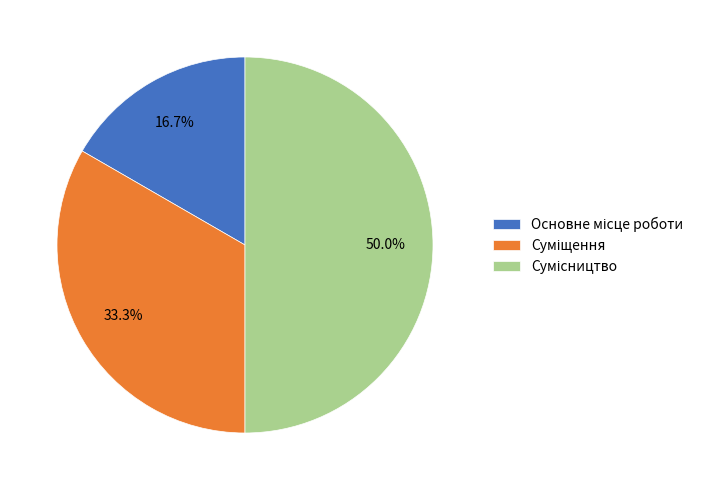

How many slices are in this pie chart?

3